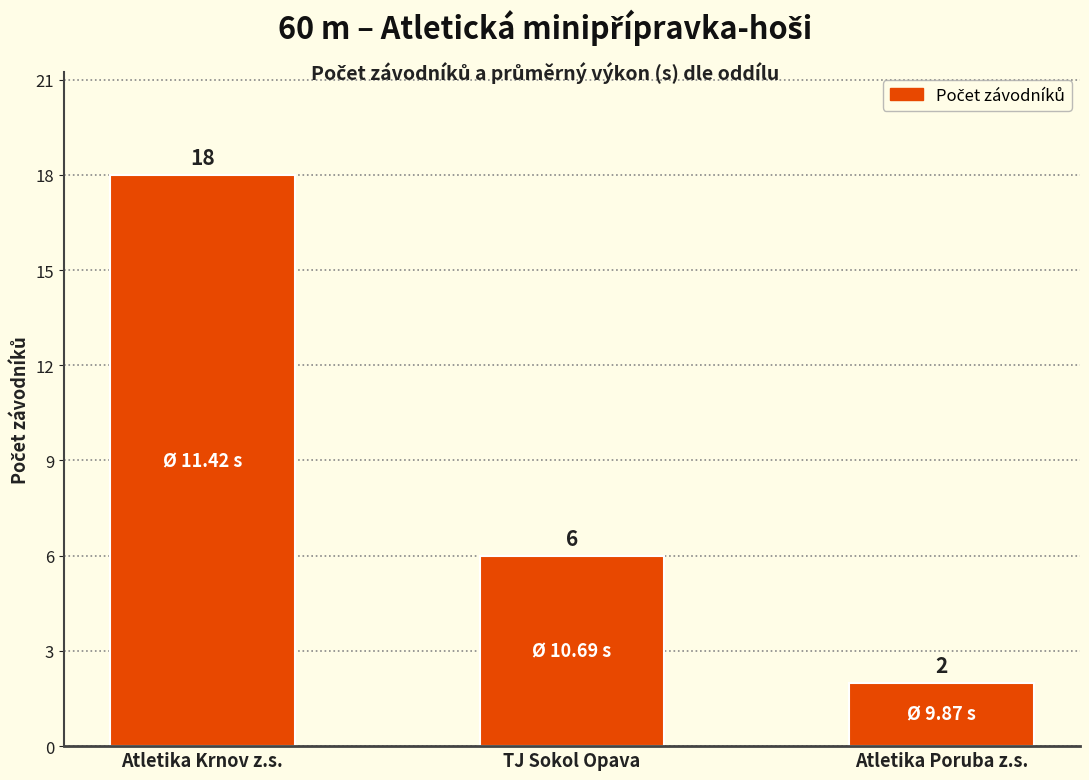

Which has a higher value, Atletika Krnov z.s. or TJ Sokol Opava?

Atletika Krnov z.s.